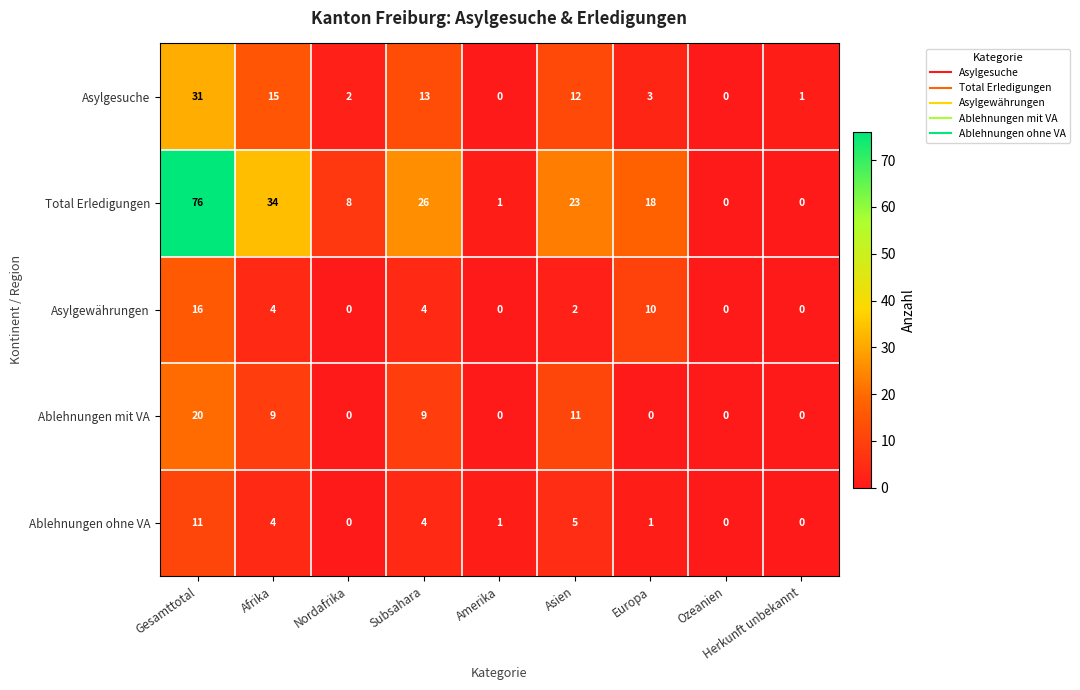

What is the sum of all Total Erledigungen values?

186